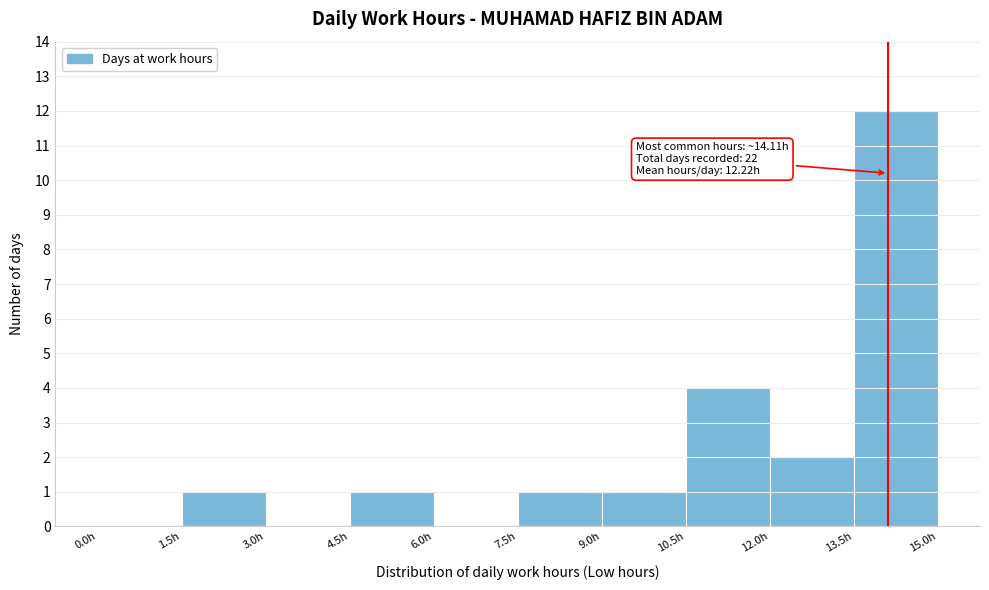

Which range on the x-axis has the tallest bar?

13.5 to 15.0